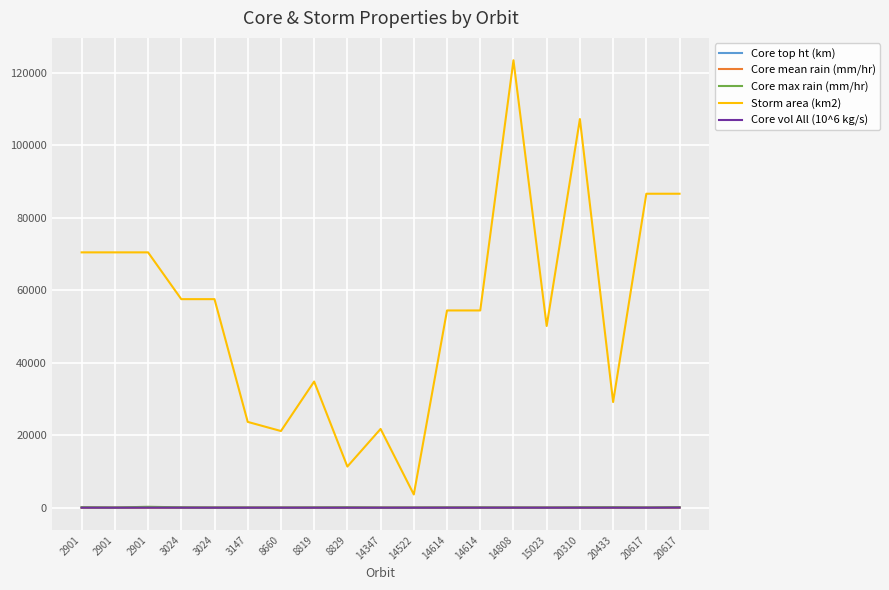

Is this an area chart (filled region under the line)?

No